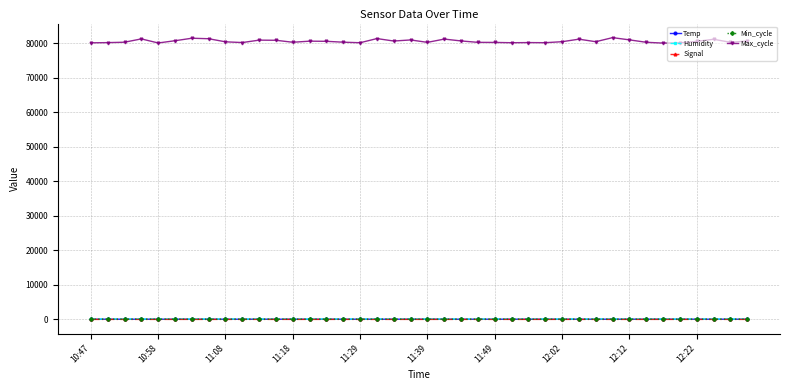

How many lines are shown in the chart?

5